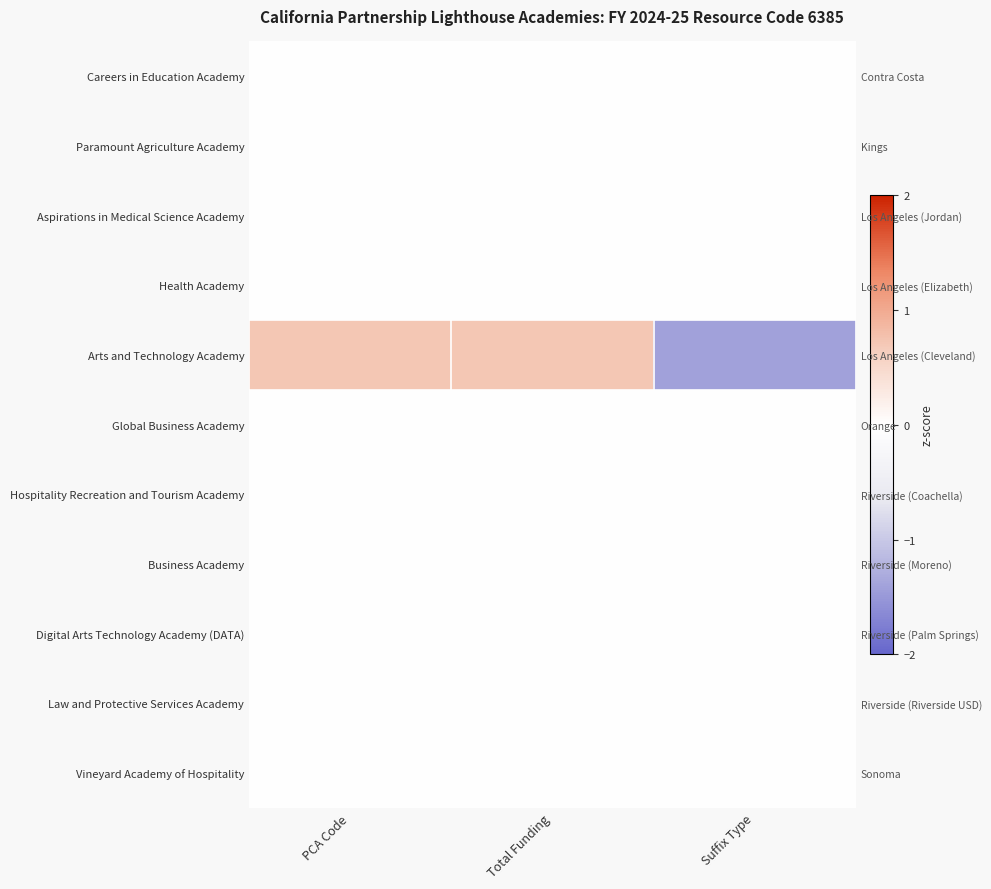

How many distinct data groups are displayed?

11